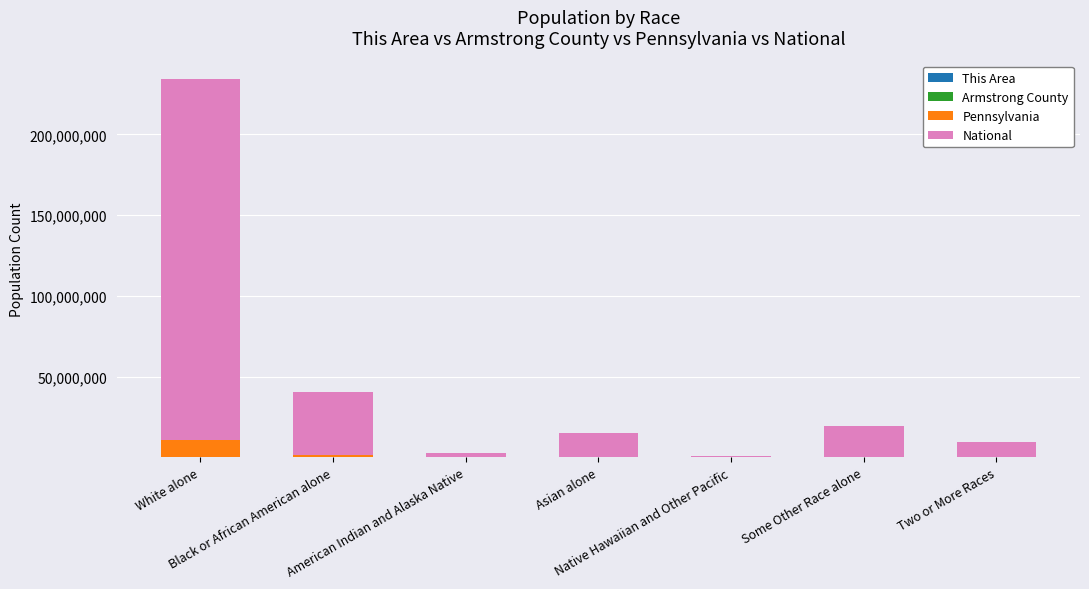

What is the total value across all series at American Indian and Alaska Native?

2959136